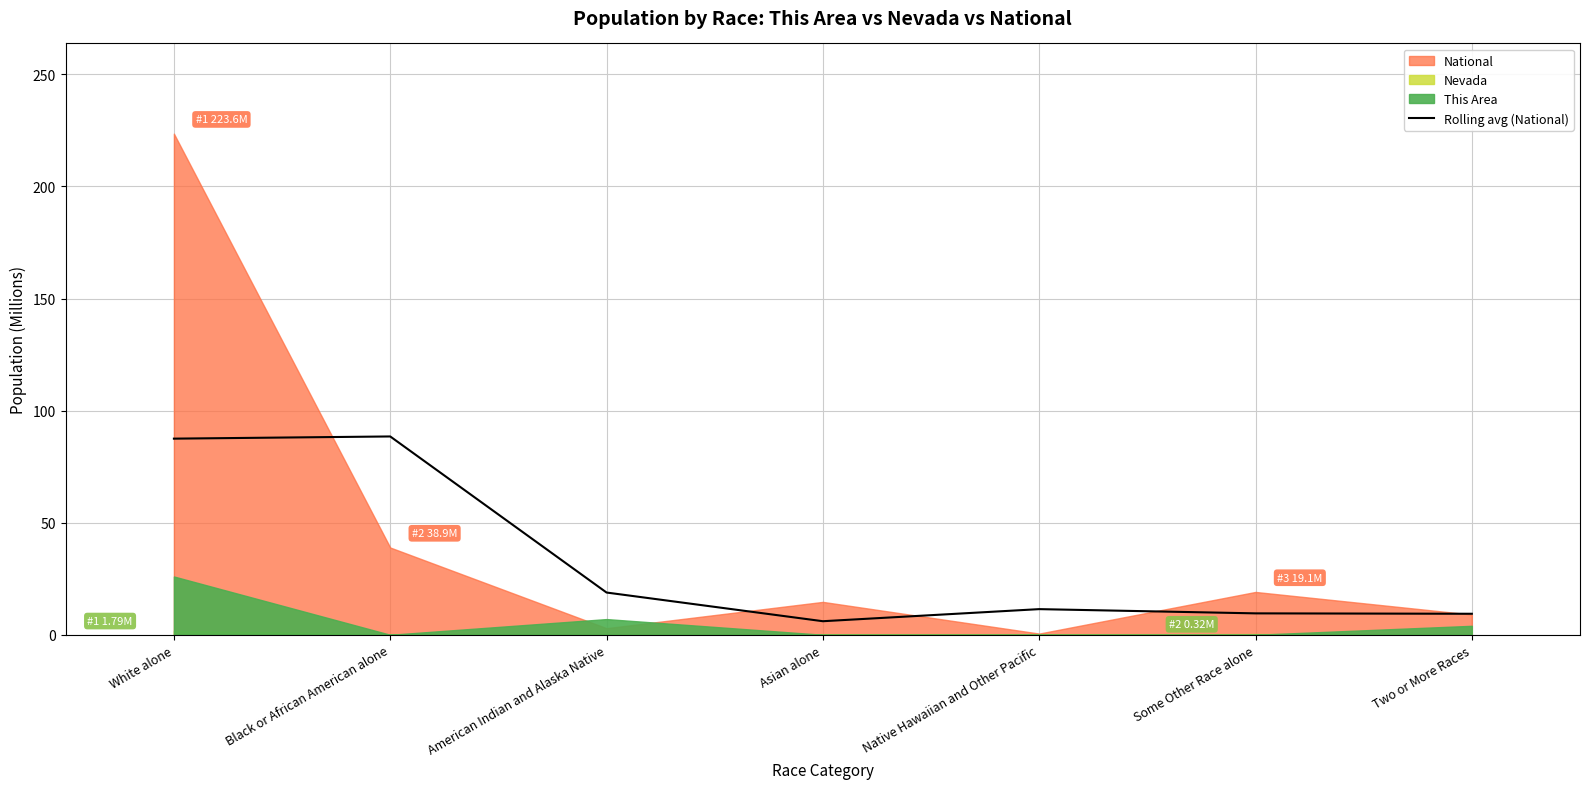

What is the label of the 4th point from the right?

Asian alone